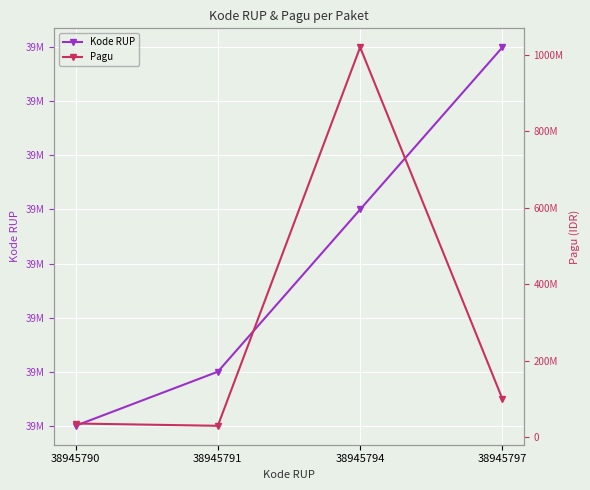

True or false: Pagu and Kode RUP intersect in this chart.

True